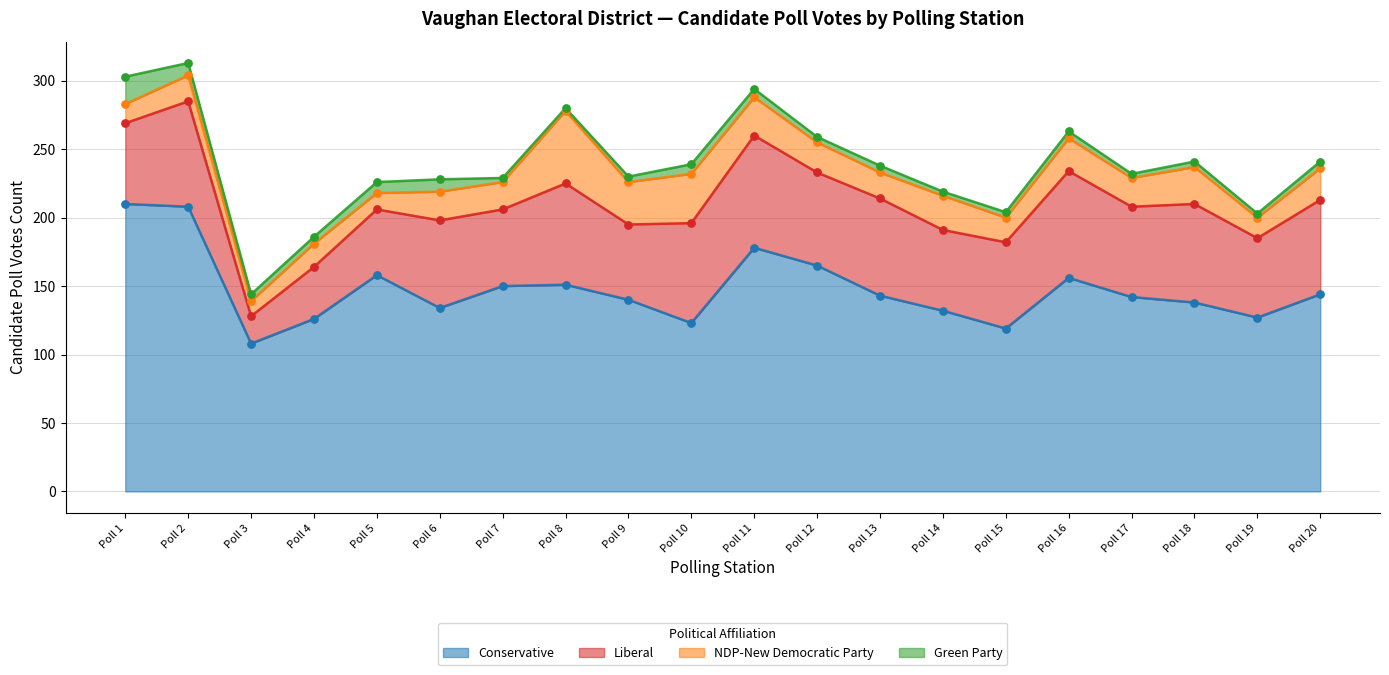

At how many categories does at least one series exceed 12?

20